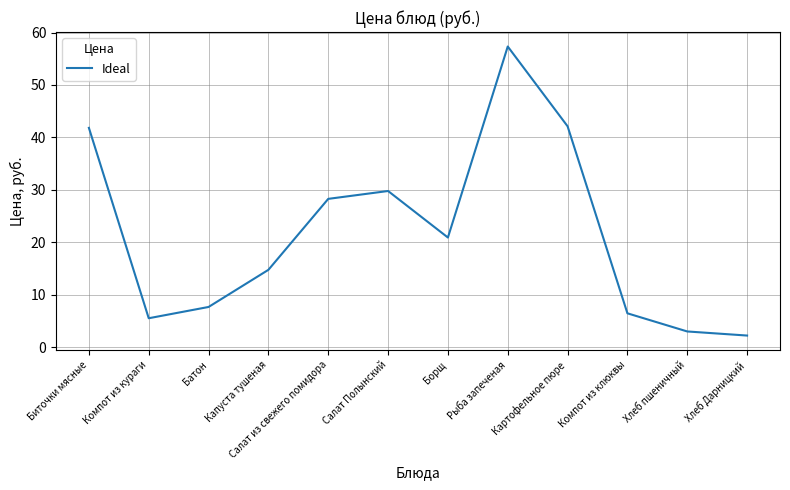

What is the difference between the maximum and second lowest values?

54.3